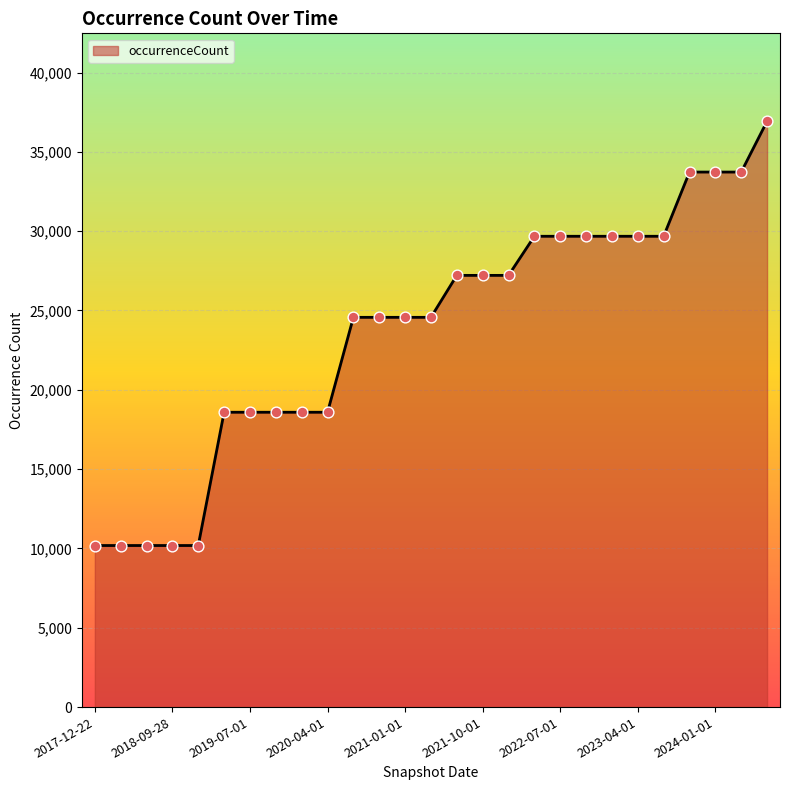

What is the greatest value displayed?

36932